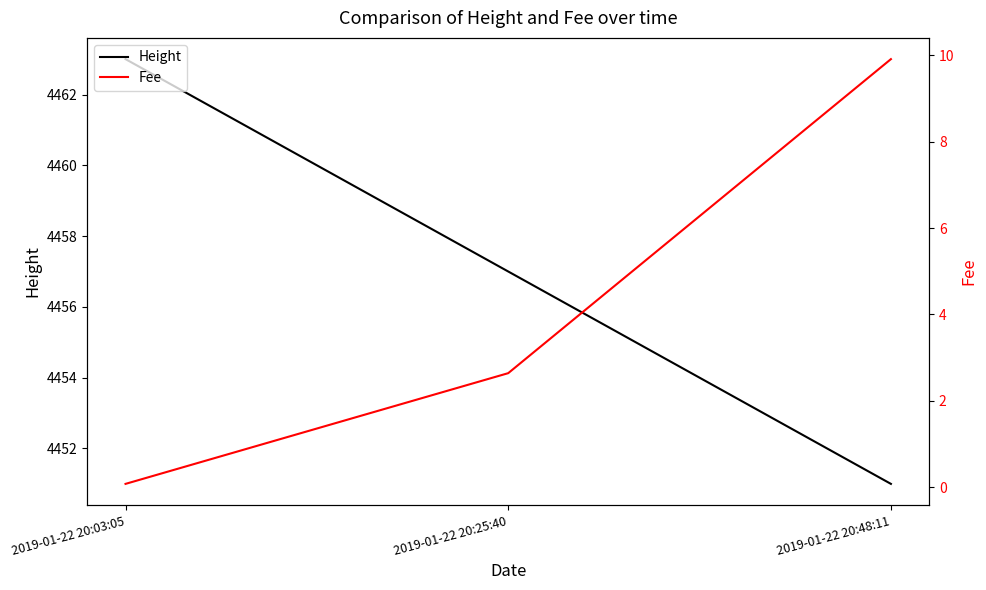

Between 2019-01-22 20:48:11 and 2019-01-22 20:03:05, which is larger?

2019-01-22 20:03:05